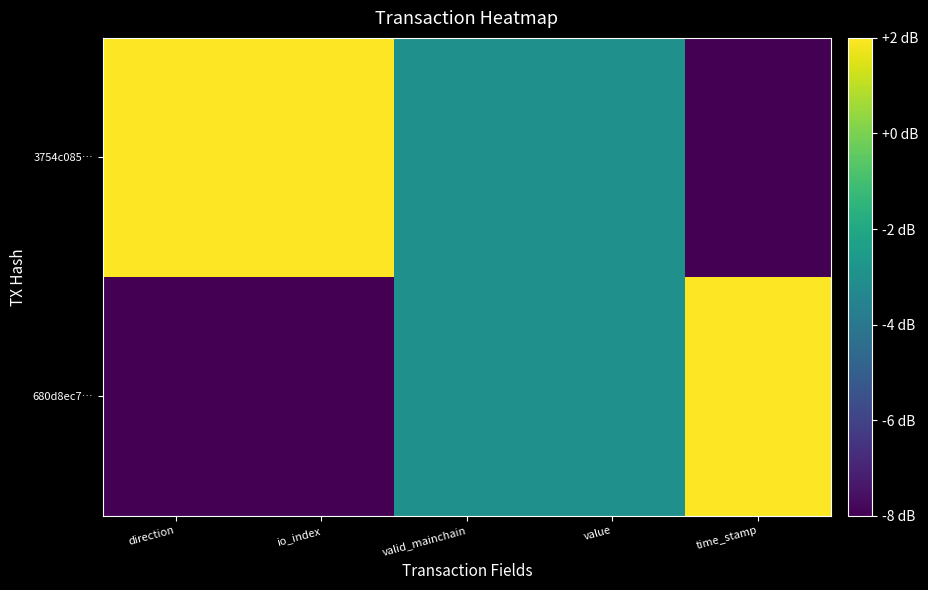

Reading right to left, what are all the values shown in this chart?

680d8ec7…: time_stamp=2	value=-3	valid_mainchain=-3	io_index=-8	direction=-8
3754c085…: time_stamp=-8	value=-3	valid_mainchain=-3	io_index=2	direction=2